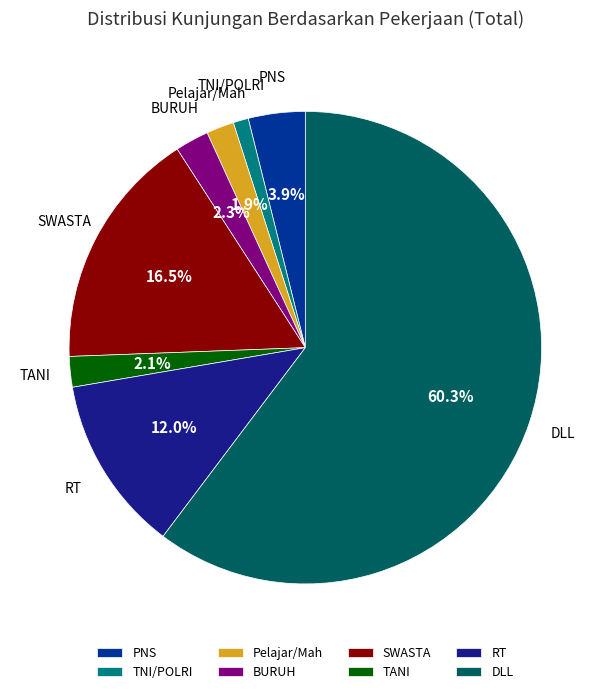

What portion of the pie excludes BURUH?

97.7%